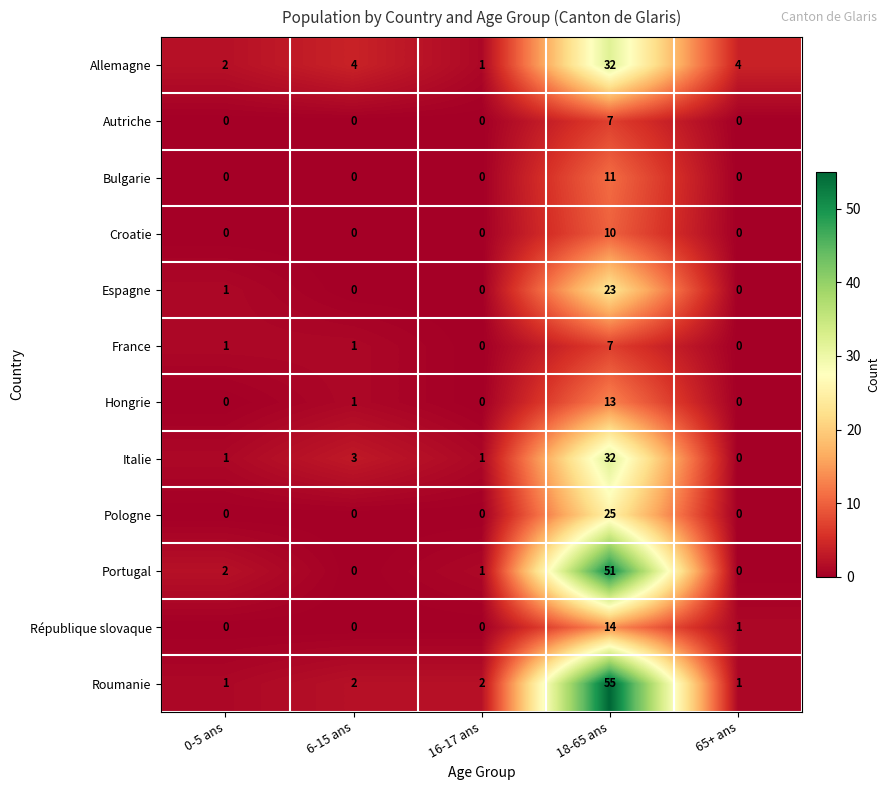

Is it true that Pologne equals 13 at 16-17 ans?

False